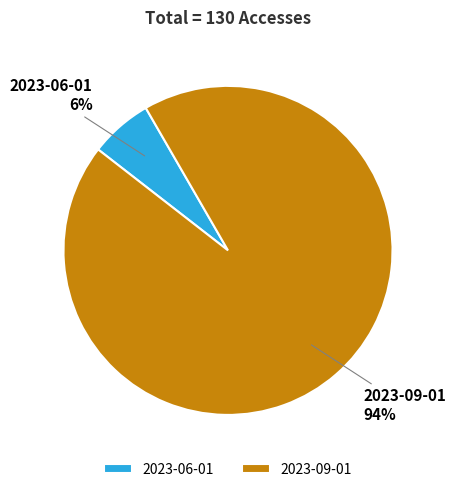

Rank the categories by value from highest to lowest.

2023-09-01, 2023-06-01